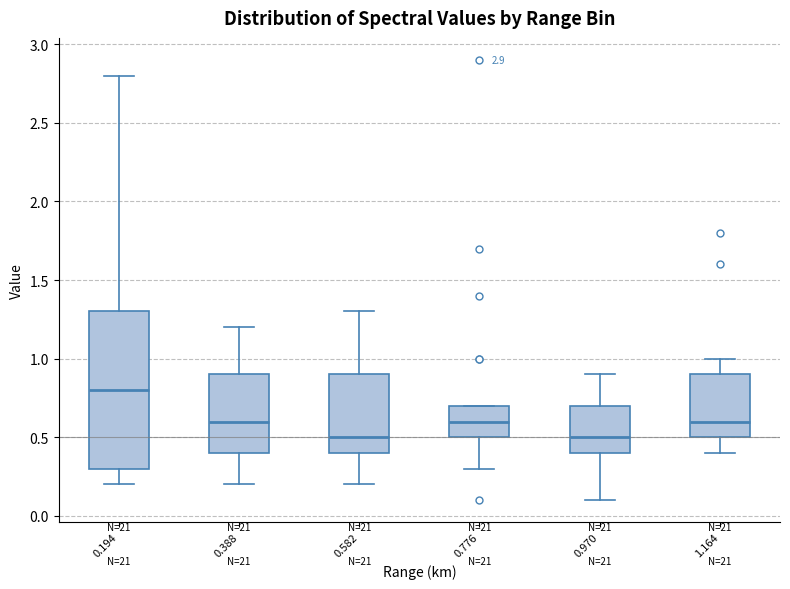

Reading left to right, transcribe this box plot: for each box, give where its median line is, the range the box spans, and where its two whiskers end, as read against the y-axis. The values are not printed on the chart, so give them approximately, as read against the axis.

0.194: median 0.8, box 0.3 to 1.3, whiskers 0.2 to 2.8
0.388: median 0.6, box 0.4 to 0.9, whiskers 0.2 to 1.2
0.582: median 0.5, box 0.4 to 0.9, whiskers 0.2 to 1.3
0.776: median 0.6, box 0.5 to 0.7, whiskers 0.3 to 0.7
0.970: median 0.5, box 0.4 to 0.7, whiskers 0.1 to 0.9
1.164: median 0.6, box 0.5 to 0.9, whiskers 0.4 to 1.0